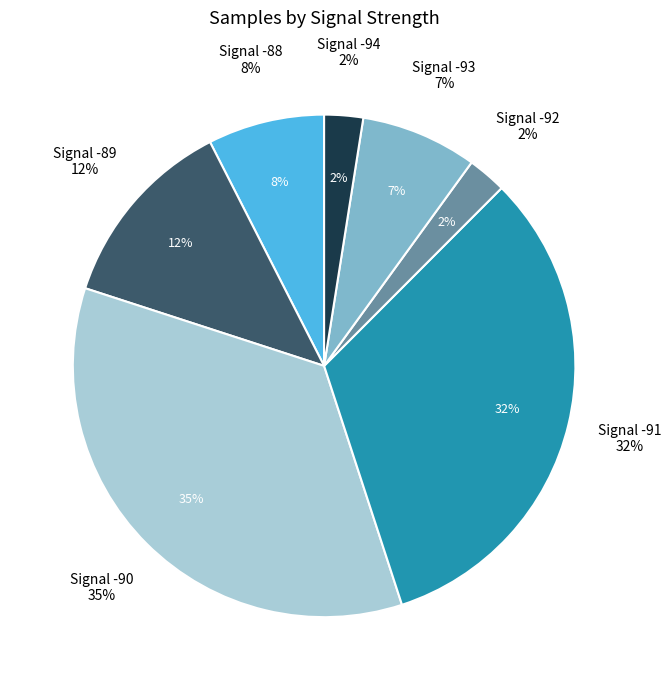

Is the sum of 32 and 11 greater than half?

No